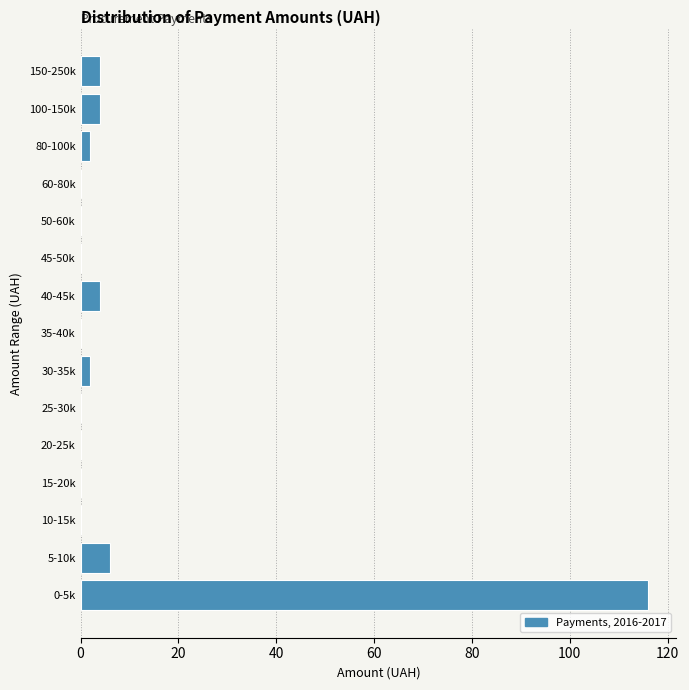

Reading bottom to top, extract all data points from this chart.

0-5k=116	5-10k=6	10-15k=0	15-20k=0	20-25k=0	25-30k=0	30-35k=2	35-40k=0	40-45k=4	45-50k=0	50-60k=0	60-80k=0	80-100k=2	100-150k=4	150-250k=4